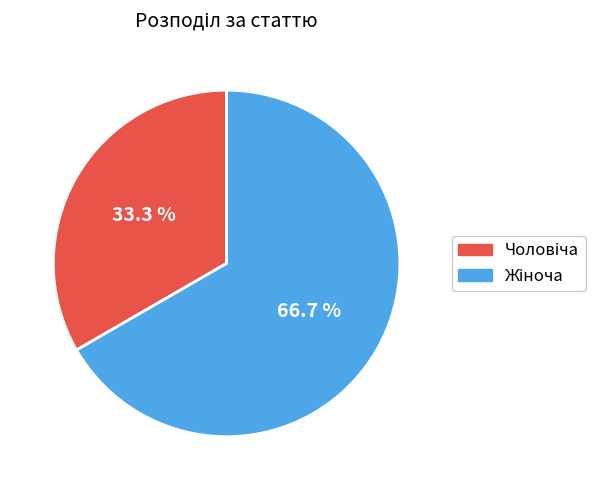

Is there any slice that represents more than half of the pie?

Yes